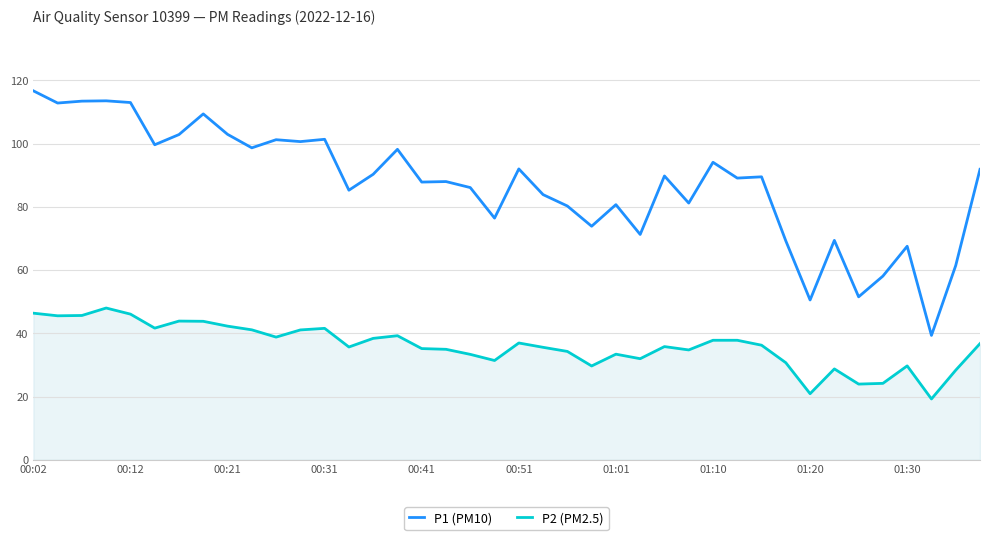

What is the maximum value shown in the chart?

116.7